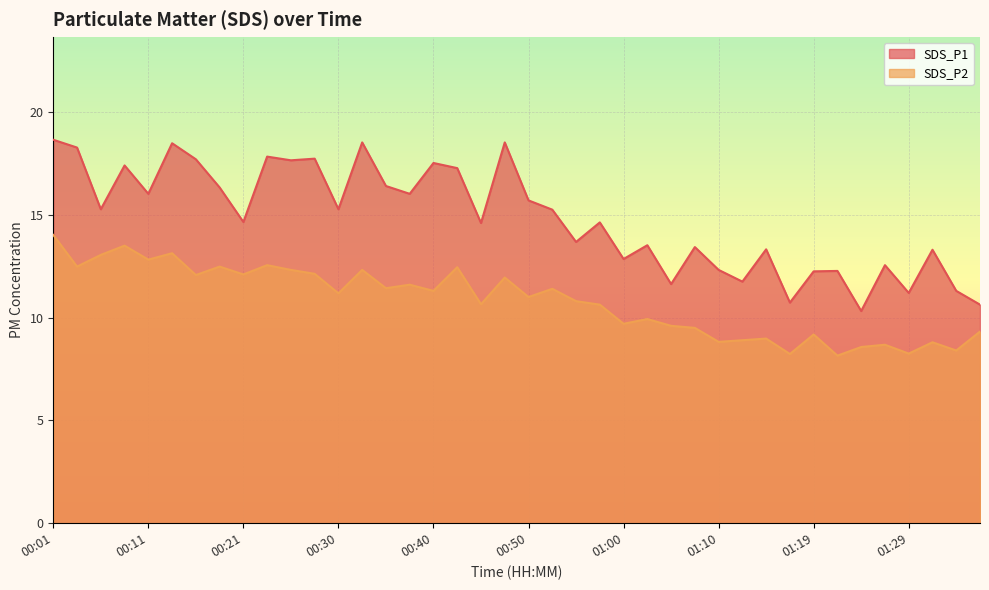

True or false: SDS_P1 has a value of 28.5 at 00:03.

False